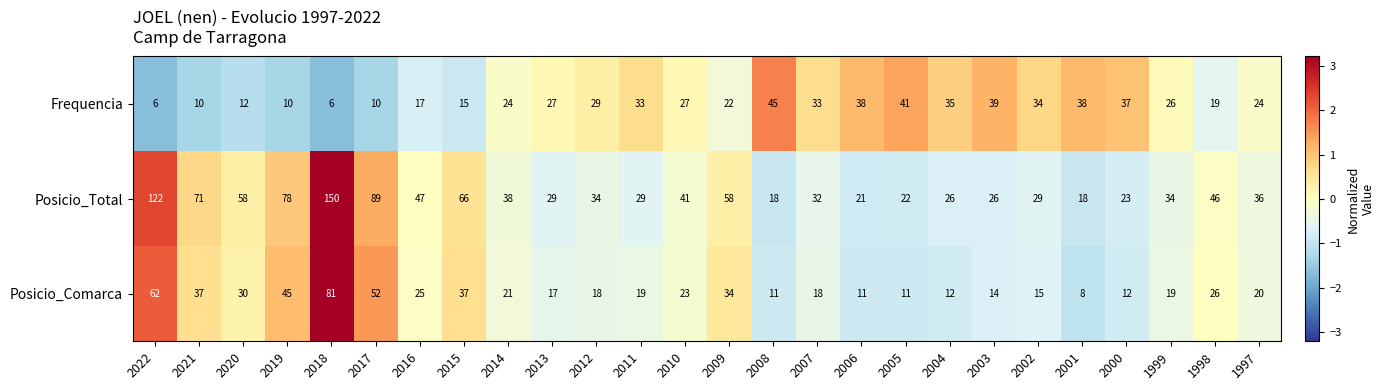

At 2021, list the series in order from smallest to largest.

Frequencia, Posicio_Comarca, Posicio_Total